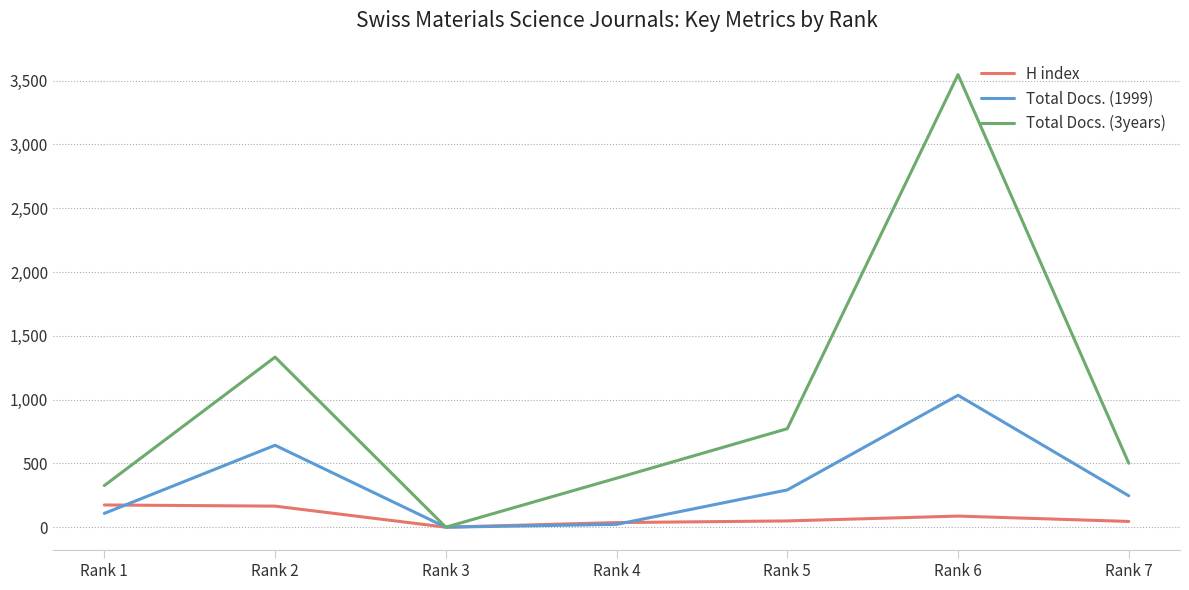

What is the sum of the Total Docs. (1999) values at Rank 7 and Rank 6?

1280